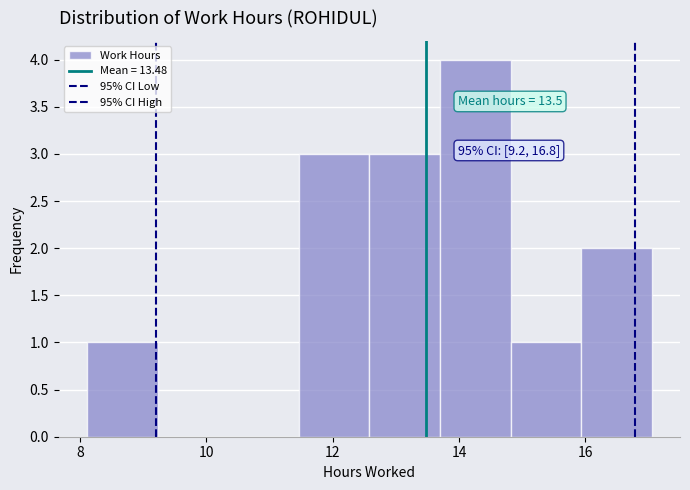

Over which range of the x-axis is the bar tallest?

13.6 to 14.8